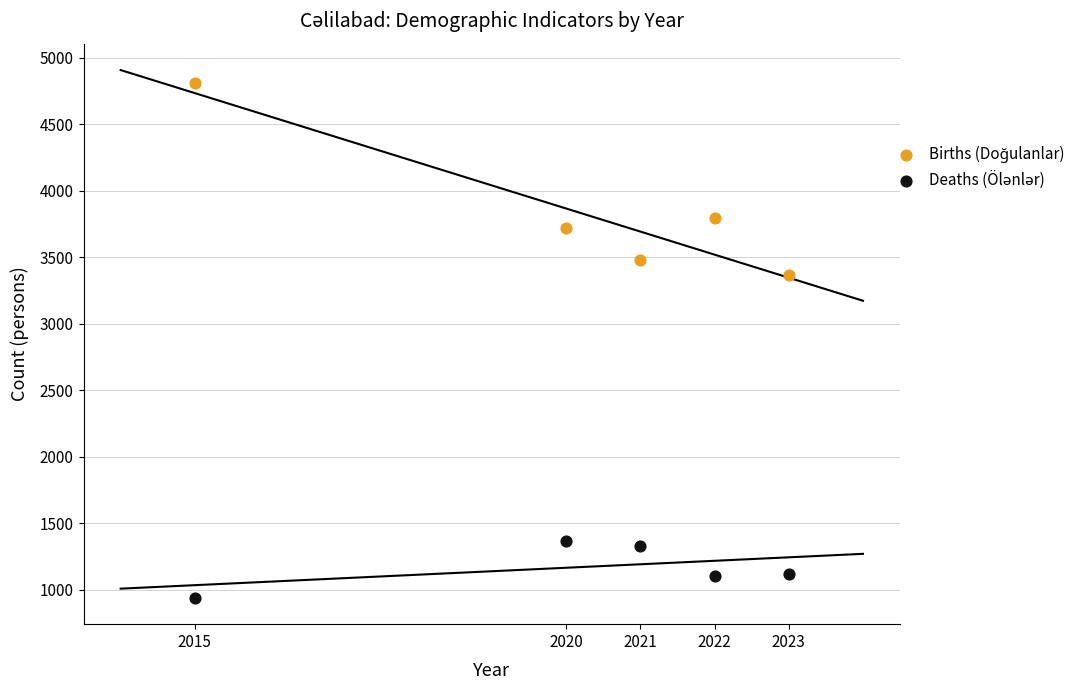

Across all series, what Y value is closest to 2875?

3364